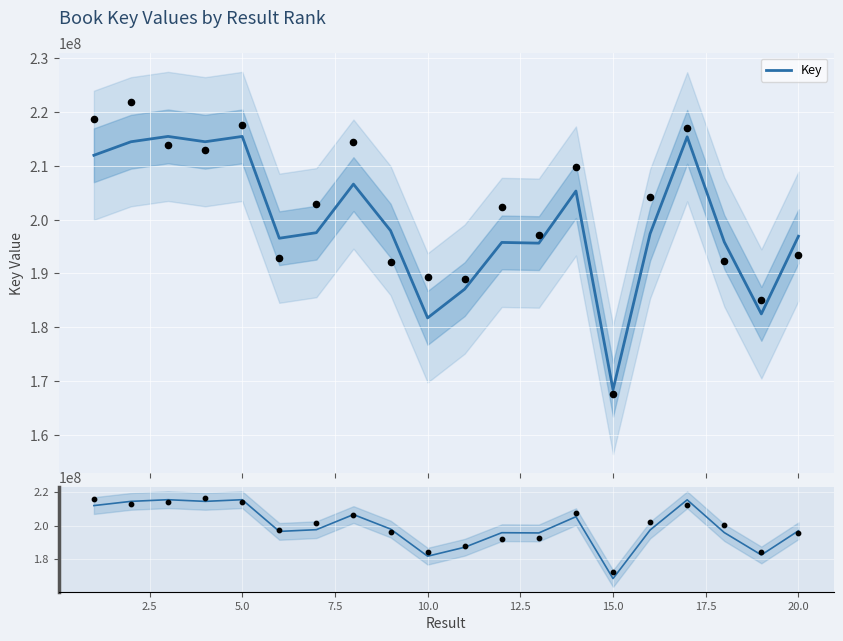

What is the highest value of the Key series?

215475590